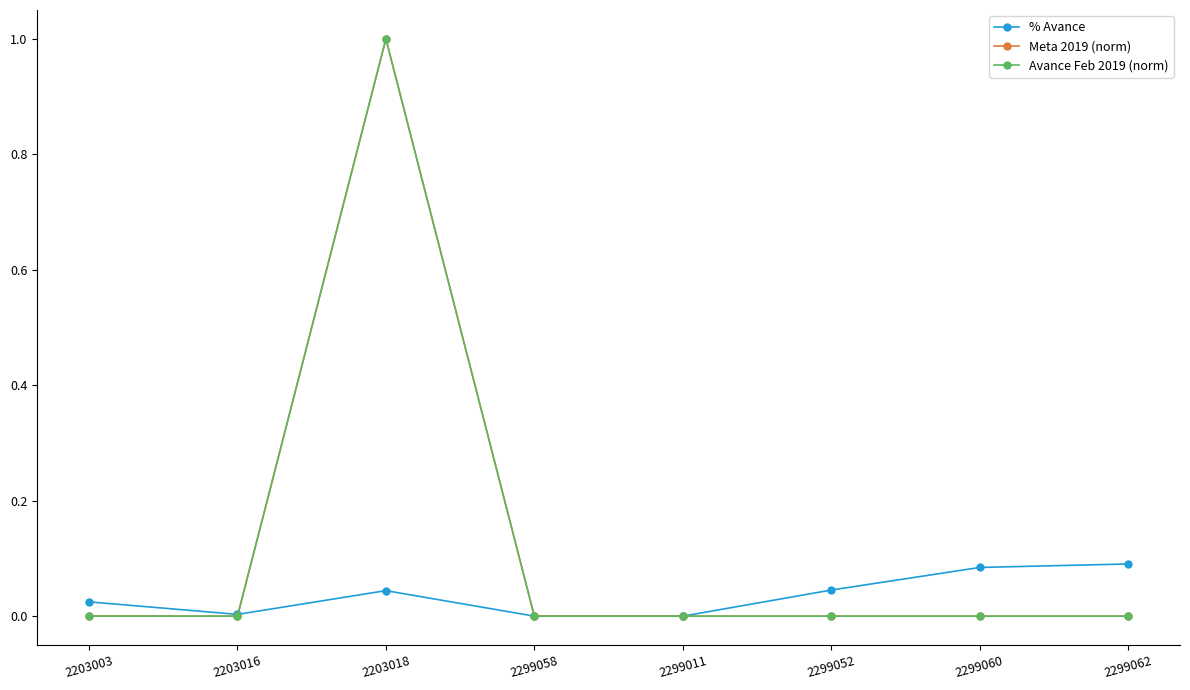

At which category does Avance Feb 2019 (norm) reach its first local peak?

2203018